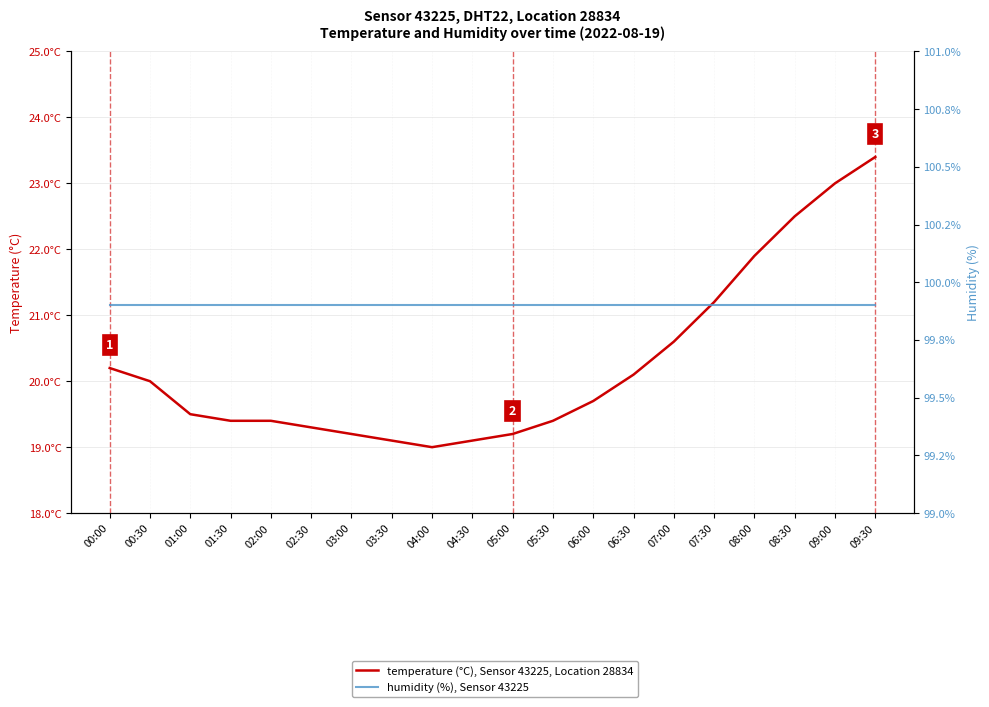

Count the number of data series in this chart.

2